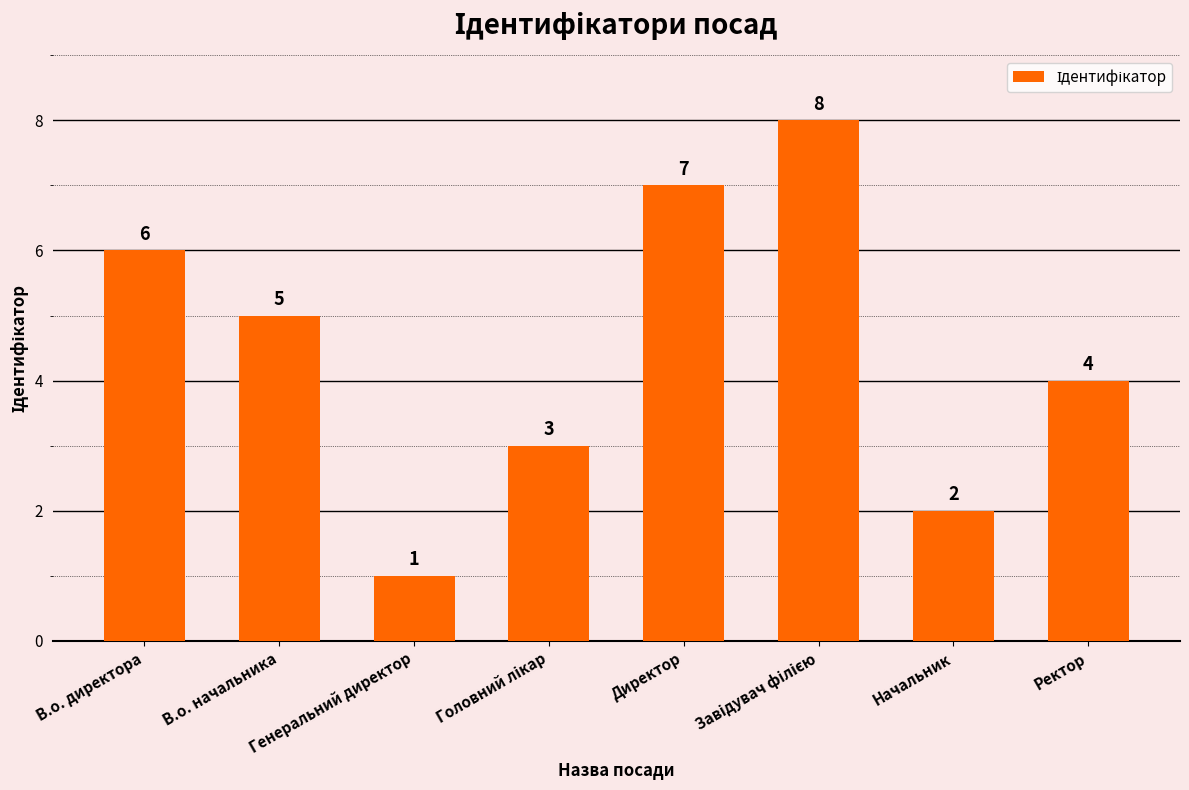

What is the smallest value displayed?

1